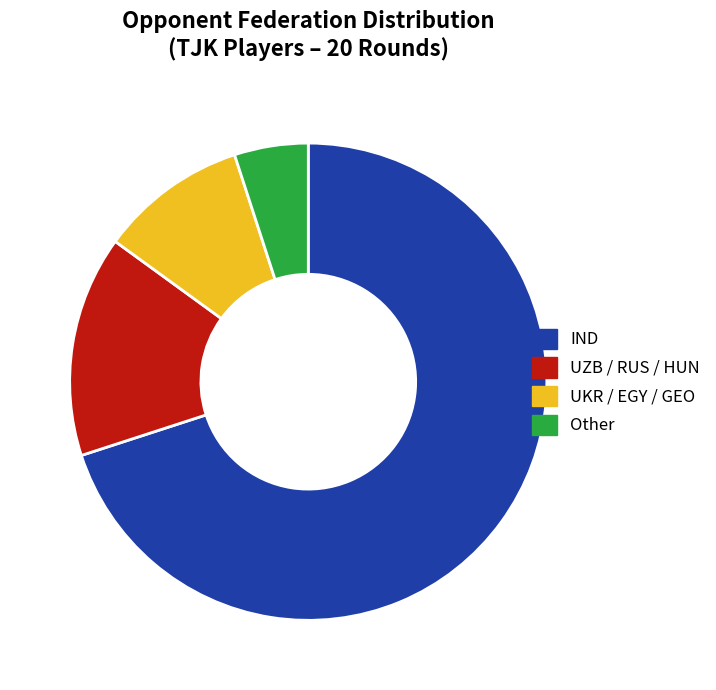

Which has a higher value, Other or UKR / EGY / GEO?

UKR / EGY / GEO